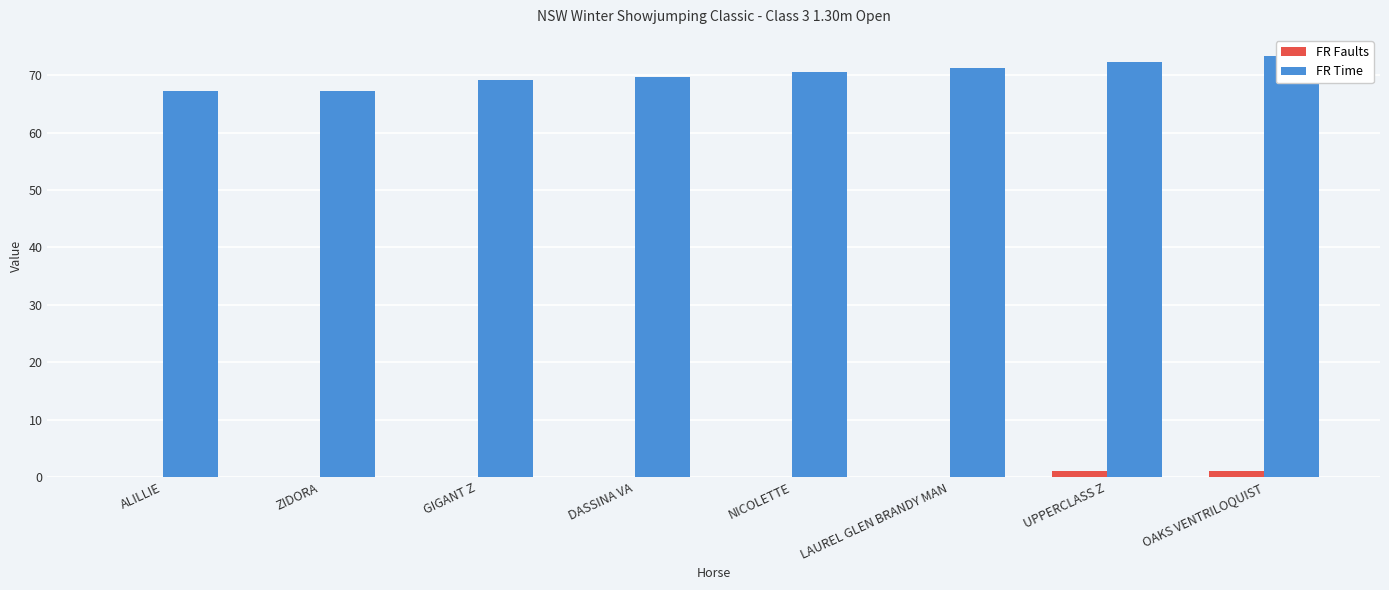

What are all the series names shown in the legend?

FR Faults, FR Time